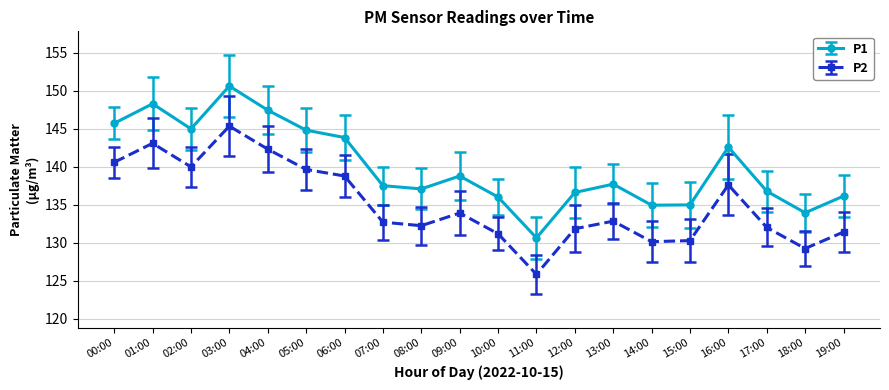

Is it true that P2 equals 130.1 at 14:00?

True